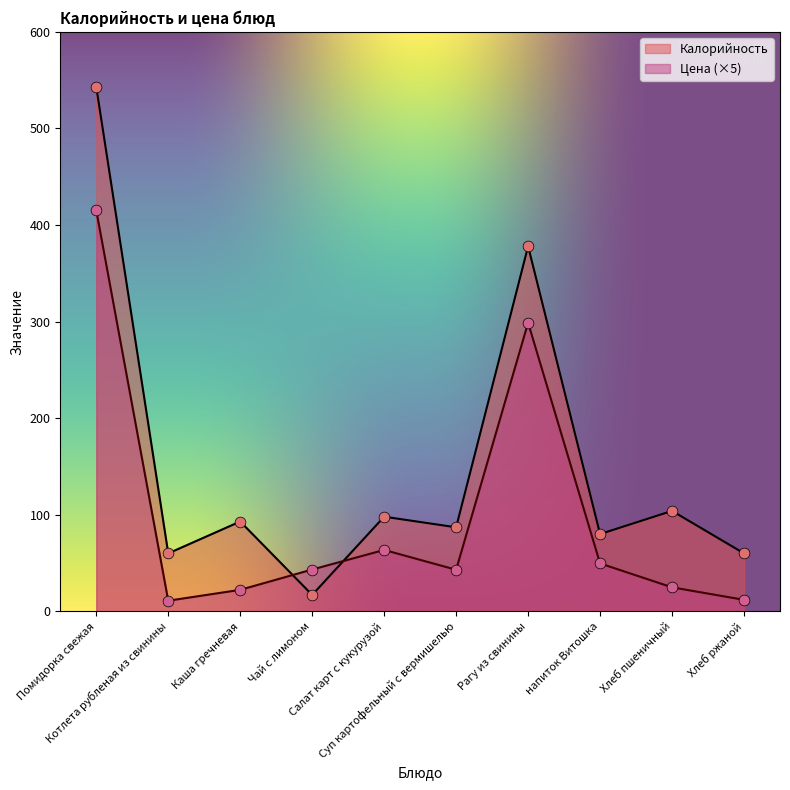

Which has a higher value, Хлеб пшеничный or Хлеб ржаной?

Хлеб пшеничный